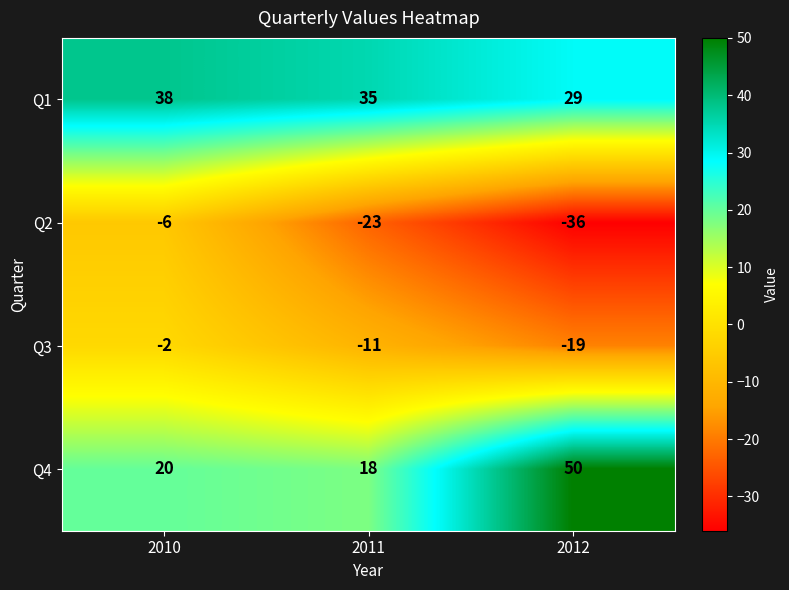

What is the difference between the maximum and minimum values in the Q4 series?

32